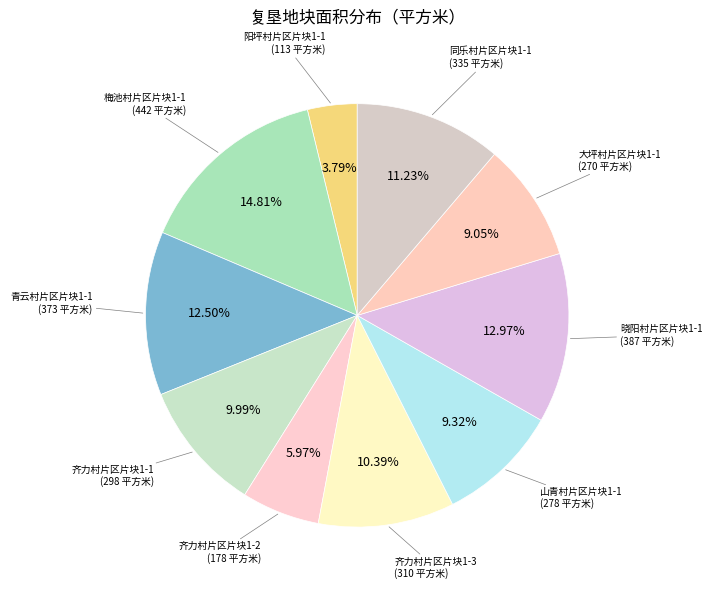

Count the number of slices in the pie.

10